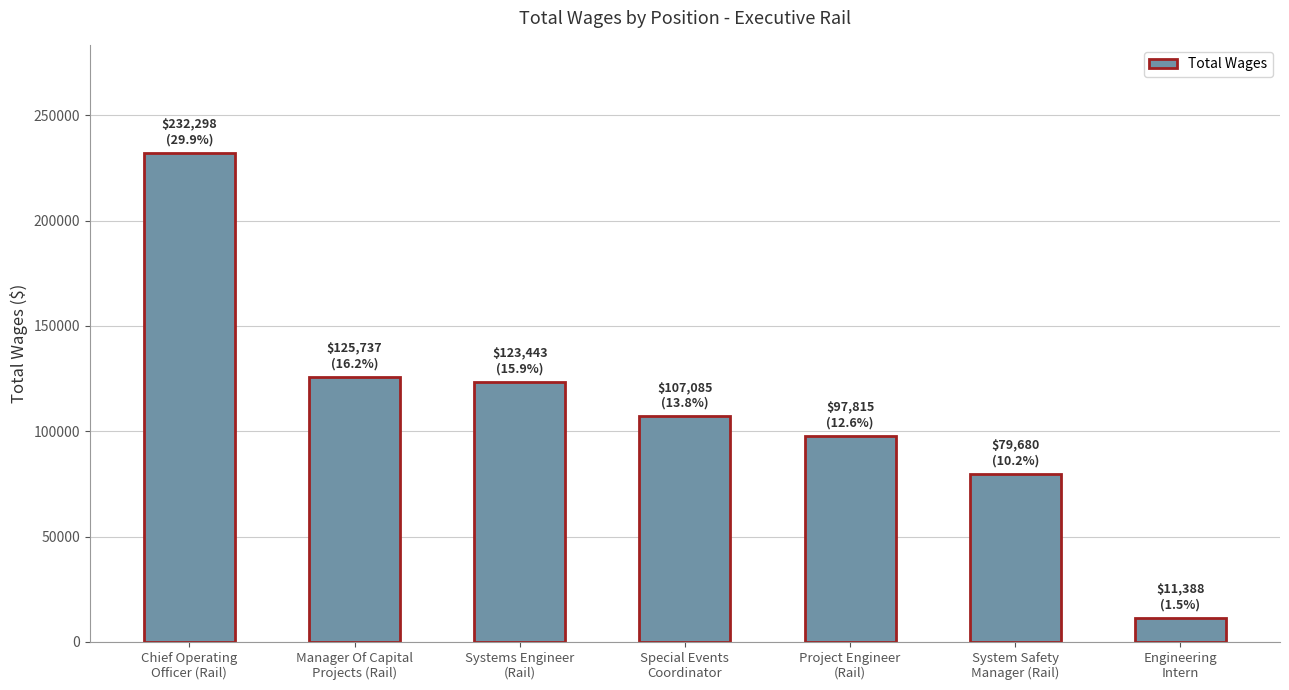

Reading left to right, what are all the values shown in this chart?

232298	125737	123443	107085	97815	79680	11388